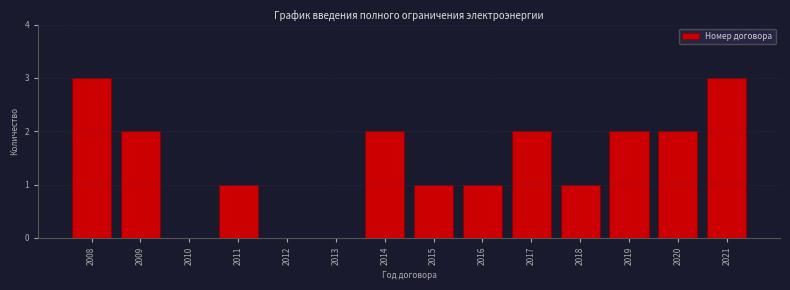

Reading left to right, list all the values displayed in this chart.

2008=3	2009=2	2010=0	2011=1	2012=0	2013=0	2014=2	2015=1	2016=1	2017=2	2018=1	2019=2	2020=2	2021=3